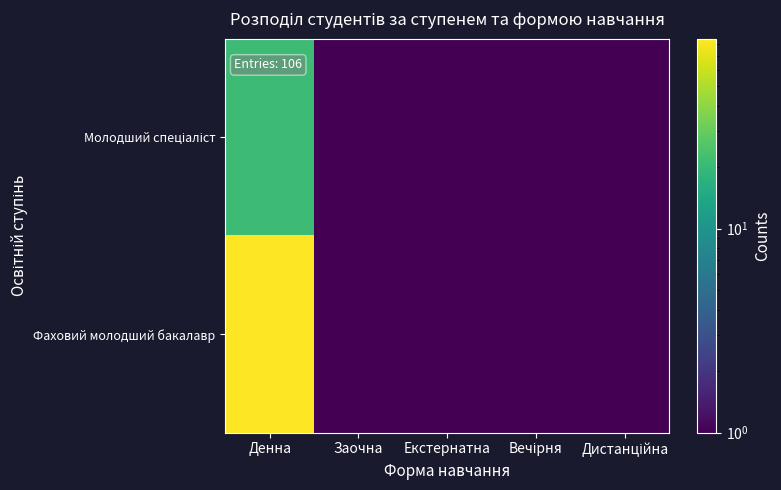

How many series are shown in this chart?

2